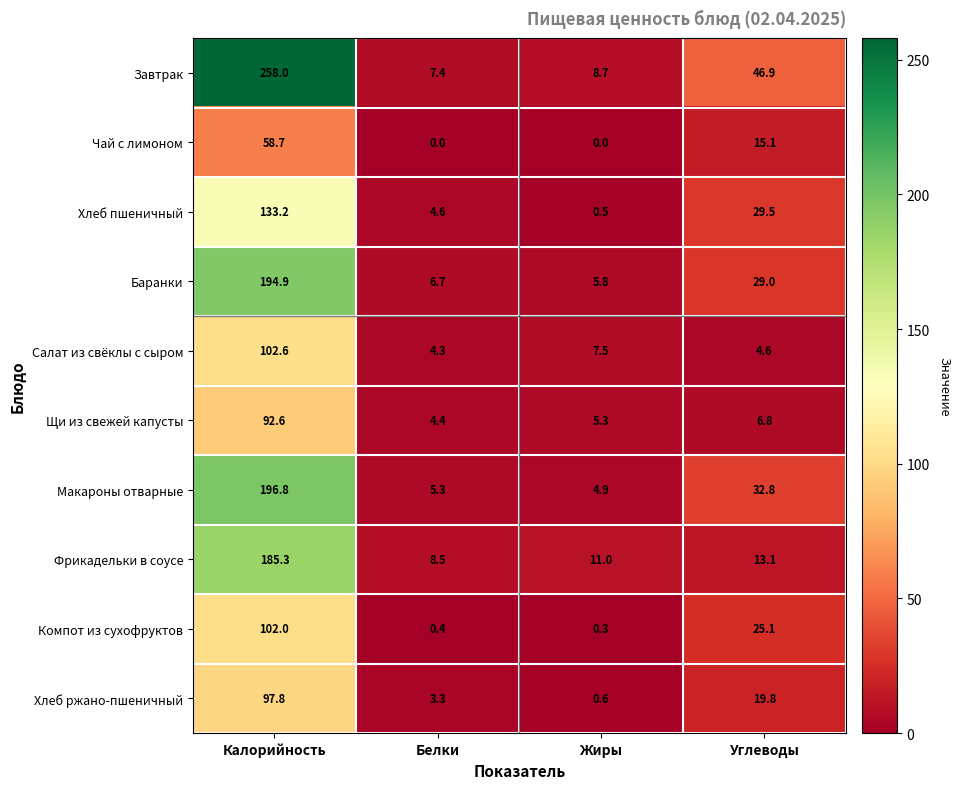

List the series in order of their peak value, lowest first.

Чай с лимоном, Щи из свежей капусты, Хлеб ржано-пшеничный, Компот из сухофруктов, Салат из свёклы с сыром, Хлеб пшеничный, Фрикадельки в соусе, Баранки, Макароны отварные, Завтрак